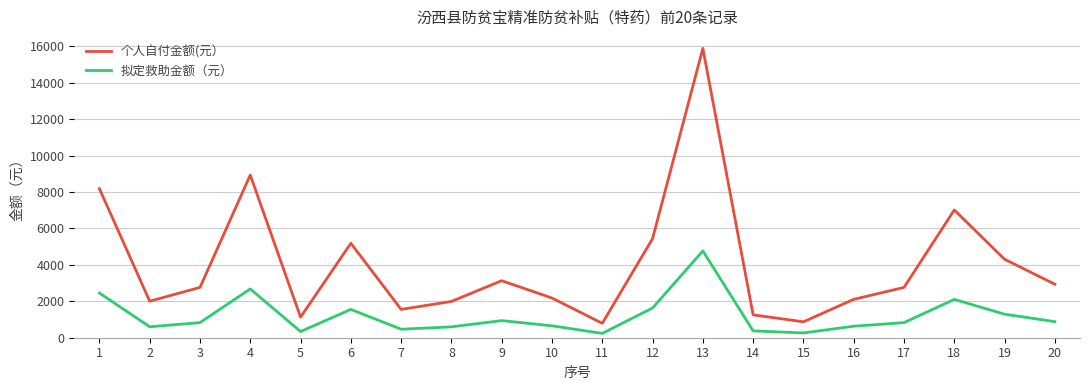

What is the lowest value of the 拟定救助金额（元） series?

237.6